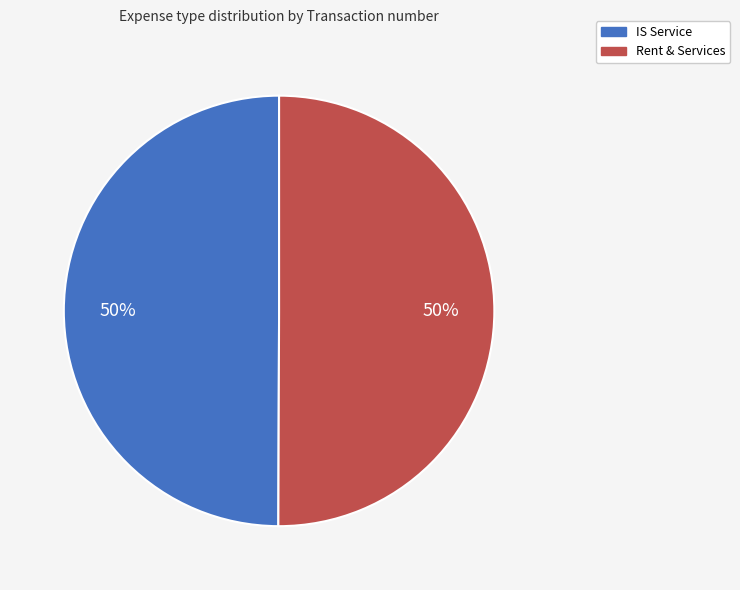

How many slices are in this pie chart?

2